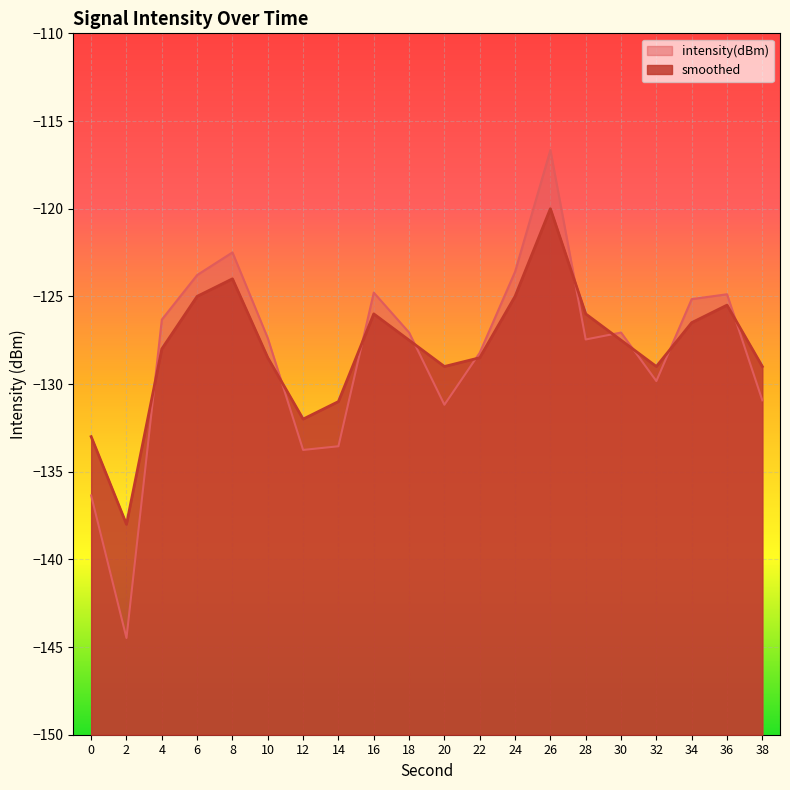

Rank the series by their maximum value, from highest to lowest.

intensity(dBm), smoothed